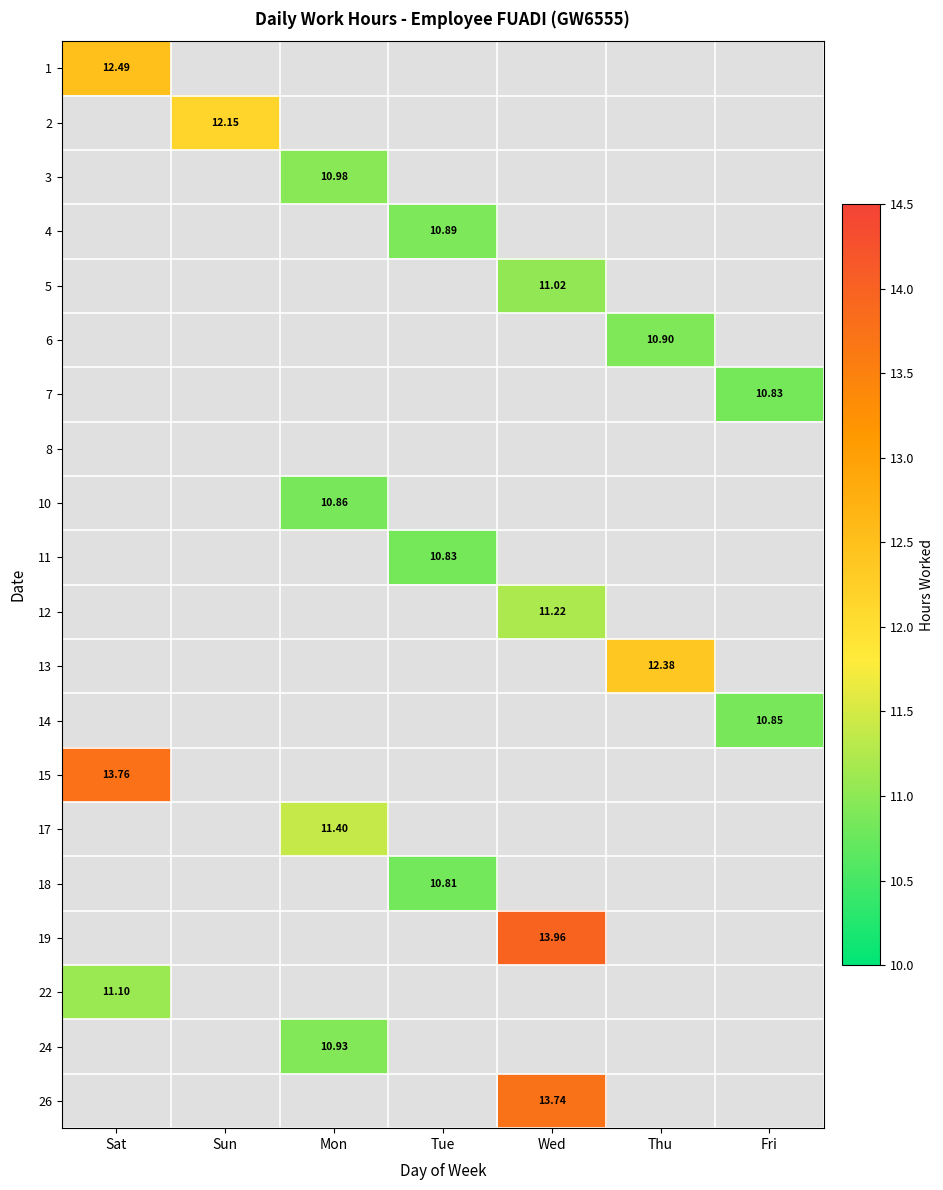

What is the highest value of the 4 series?

10.9